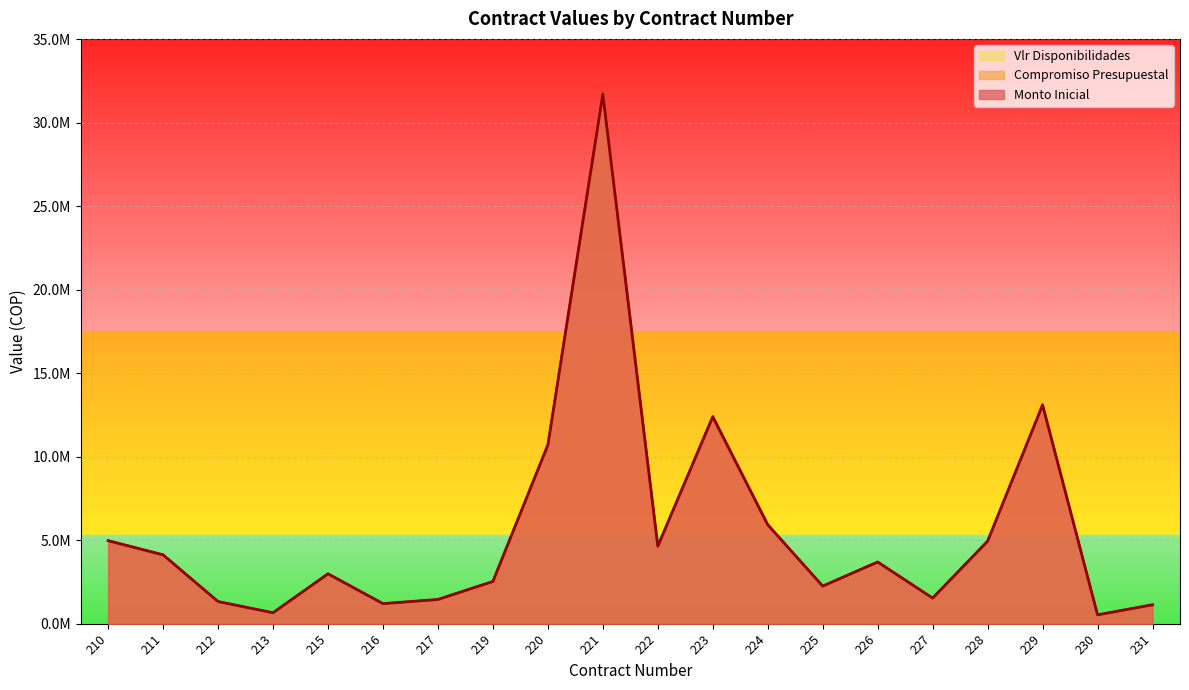

Reading right to left, extract all data points from this chart.

Monto Inicial: 231=1132160	230=528960	229=13091428	228=4940000	227=1531200	226=3693000	225=2250400	224=5923331	223=12389262	222=4641601	221=31719040	220=10698680	219=2527234	217=1450000	216=1200000	215=2984800	213=654704	212=1324424	211=4120000	210=4970000
Compromiso Presupuestal: 231=1136688	230=531076	229=13143794	228=4959760	227=1537325	226=3707772	225=2259402	224=5947024	223=12438819	222=4660167	221=31845916	220=10741475	219=2537342	217=1455800	216=1204800	215=2996739	213=657323	212=1329722	211=4136480	210=4989880
Vlr Disponibilidades: 231=1136688	230=531076	229=13143794	228=4959760	227=1537325	226=3707772	225=2259402	224=5947024	223=12438819	222=4660167	221=31845916	220=10741475	219=2537342	217=1455800	216=1204800	215=2996739	213=657323	212=1329722	211=4136480	210=4989880